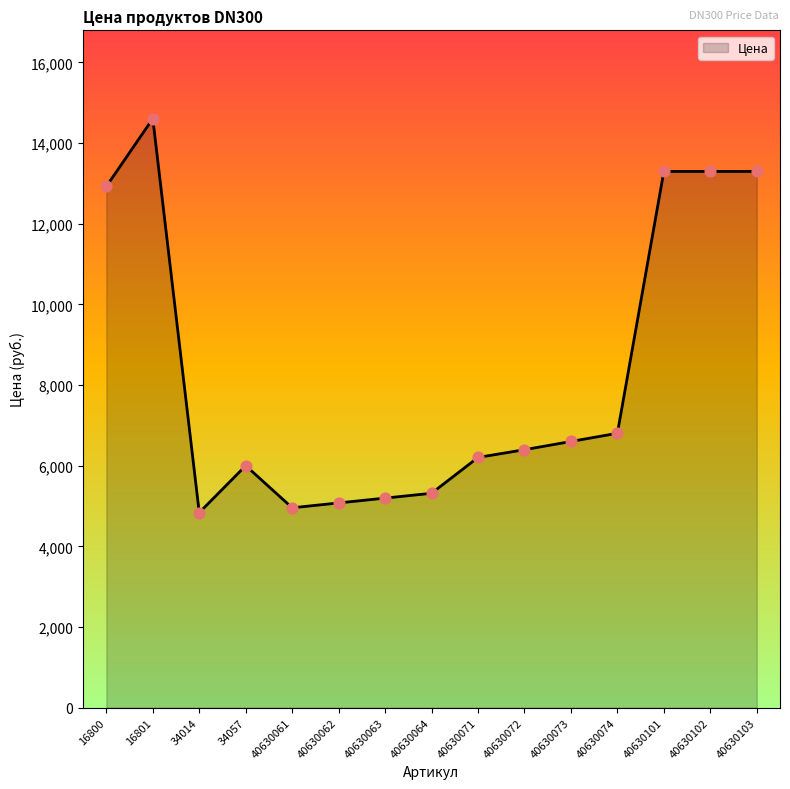

What is the change in value from 16801 to 40630103?

-1308